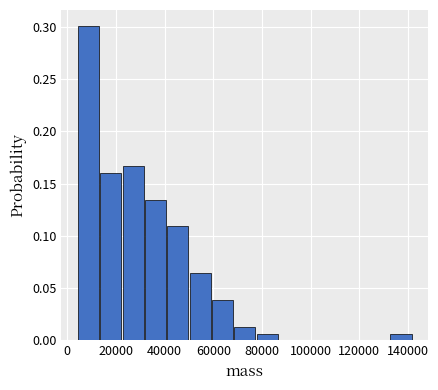

Reading left to right, list every bar in this chart as the range it spans on the x-axis followed by its height. Neither the bar edges nor the heights are printed on the chart, so give them approximately, as read against the axes.

4000 to 14000: 0.300
14000 to 22000: 0.160
22000 to 32000: 0.165
32000 to 42000: 0.135
42000 to 50000: 0.110
50000 to 60000: 0.065
60000 to 68000: 0.040
68000 to 78000: 0.015
78000 to 86000: 0.005
86000 to 96000: 0
96000 to 106000: 0
106000 to 114000: 0
114000 to 124000: 0
124000 to 132000: 0
132000 to 142000: 0.005